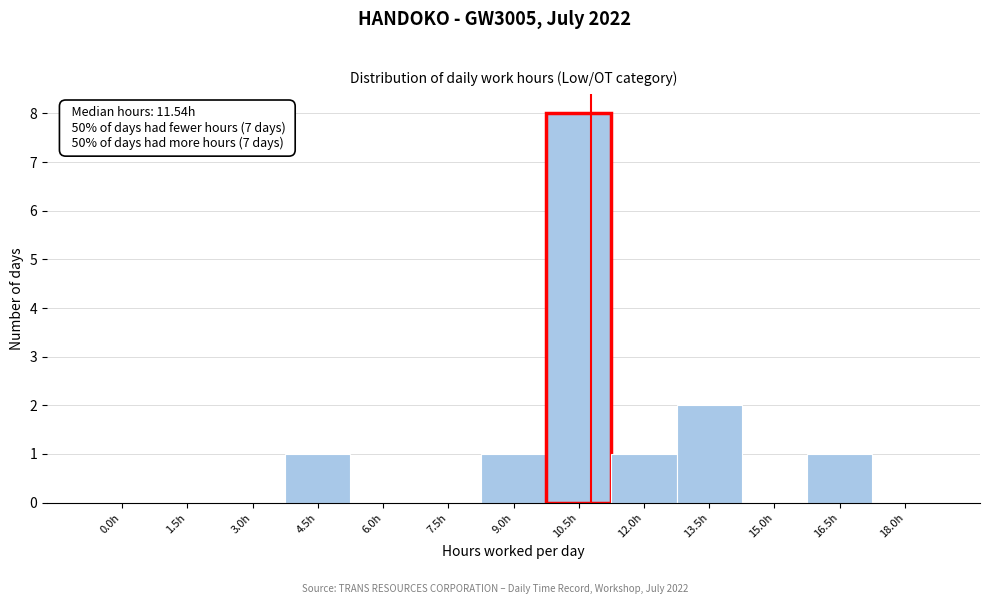

Reading left to right, extract all data points from this chart.

0.0h=0	1.5h=0	3.0h=0	4.5h=1	6.0h=0	7.5h=0	9.0h=1	10.5h=8	12.0h=1	13.5h=2	15.0h=0	16.5h=1	18.0h=0